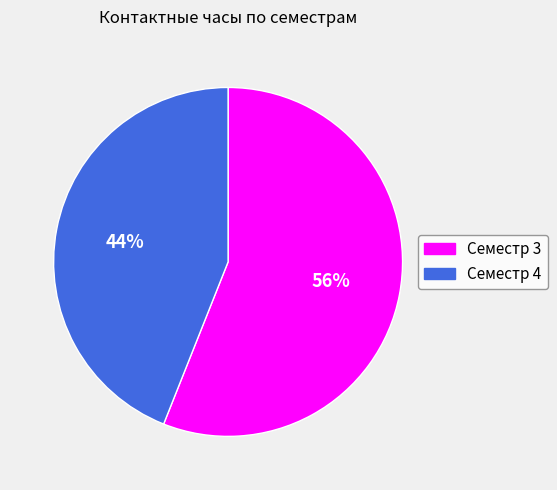

Count the number of slices in the pie.

2